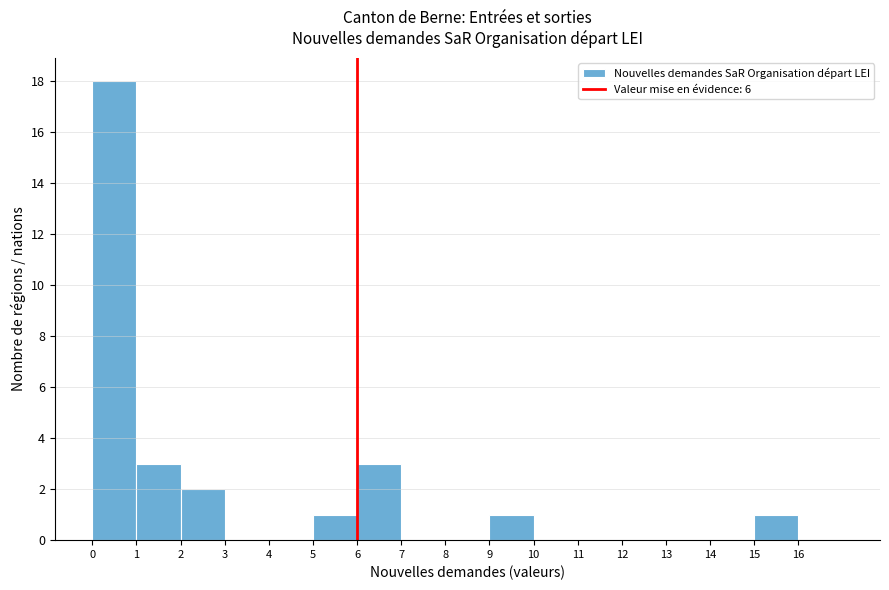

Reading left to right, transcribe this chart: for each bar, give the range it covers on the x-axis and its height. The values are not printed on the chart, so give them approximately, as read against the axis.

0 to 1: 18
1 to 2: 3
2 to 3: 2
3 to 4: 0
4 to 5: 0
5 to 6: 1
6 to 7: 3
7 to 8: 0
8 to 9: 0
9 to 10: 1
10 to 11: 0
11 to 12: 0
12 to 13: 0
13 to 14: 0
14 to 15: 0
15 to 16: 1
16 to 17: 0